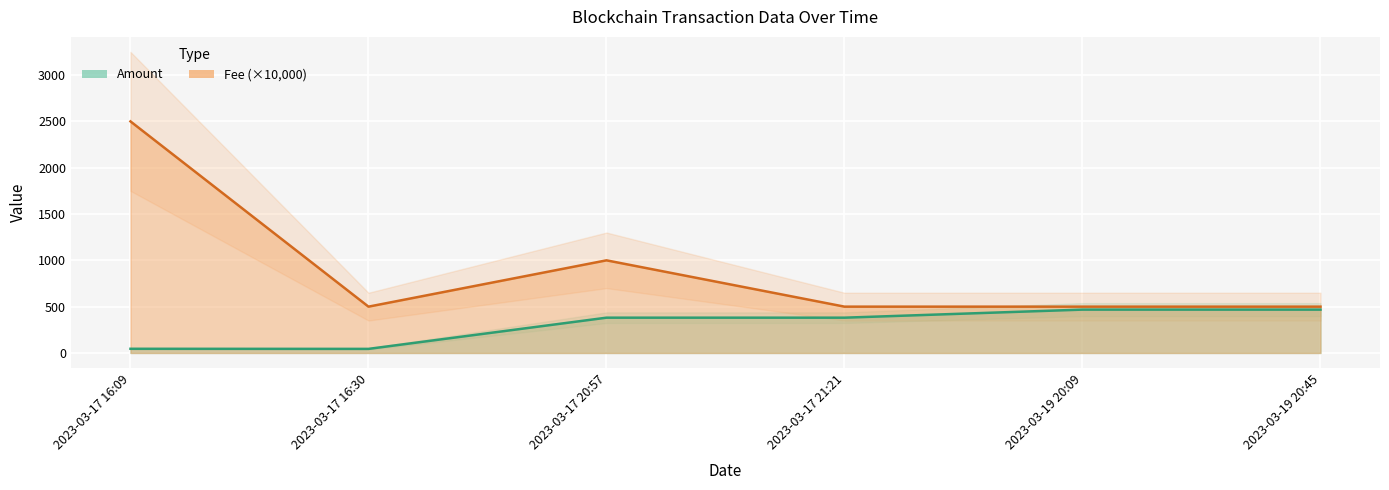

Read the Amount value at 2023-03-17 21:21.

380.9